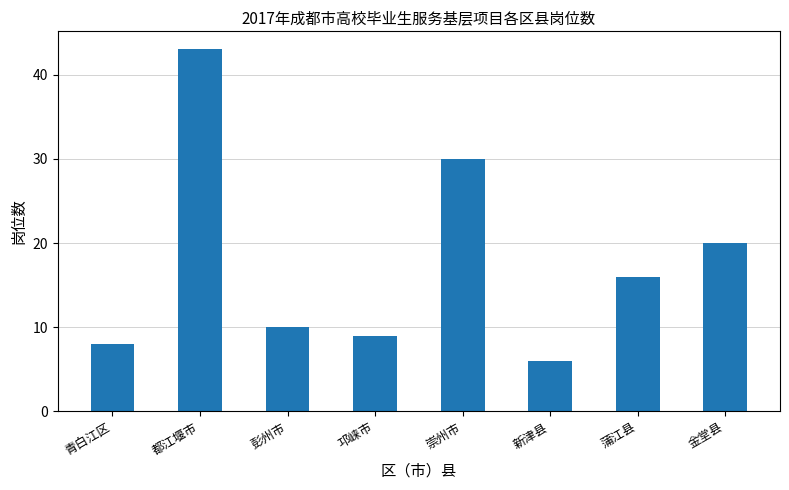

What is the change in value from 青白江区 to 彭州市?

+2